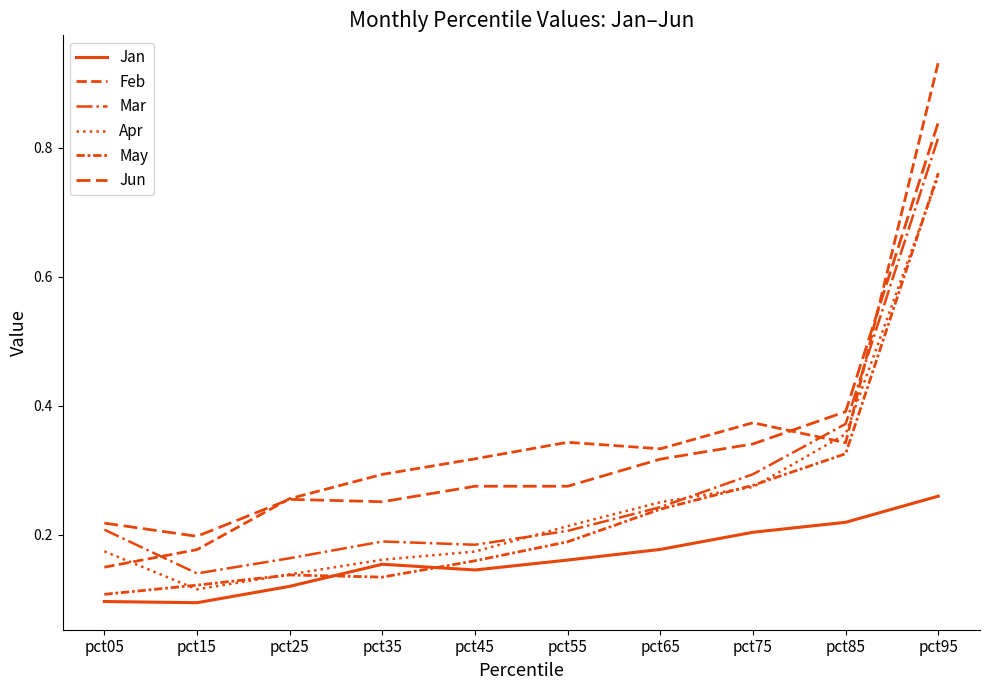

Reading left to right, what are all the values shown in this chart?

Jan: pct05=0.1	pct15=0.1	pct25=0.1	pct35=0.2	pct45=0.1	pct55=0.2	pct65=0.2	pct75=0.2	pct85=0.2	pct95=0.3
Feb: pct05=0.1	pct15=0.2	pct25=0.3	pct35=0.3	pct45=0.3	pct55=0.3	pct65=0.3	pct75=0.4	pct85=0.3	pct95=0.9
Mar: pct05=0.2	pct15=0.1	pct25=0.2	pct35=0.2	pct45=0.2	pct55=0.2	pct65=0.2	pct75=0.3	pct85=0.4	pct95=0.8
Apr: pct05=0.2	pct15=0.1	pct25=0.1	pct35=0.2	pct45=0.2	pct55=0.2	pct65=0.3	pct75=0.3	pct85=0.4	pct95=0.8
May: pct05=0.1	pct15=0.1	pct25=0.1	pct35=0.1	pct45=0.2	pct55=0.2	pct65=0.2	pct75=0.3	pct85=0.3	pct95=0.8
Jun: pct05=0.2	pct15=0.2	pct25=0.3	pct35=0.3	pct45=0.3	pct55=0.3	pct65=0.3	pct75=0.3	pct85=0.4	pct95=0.8